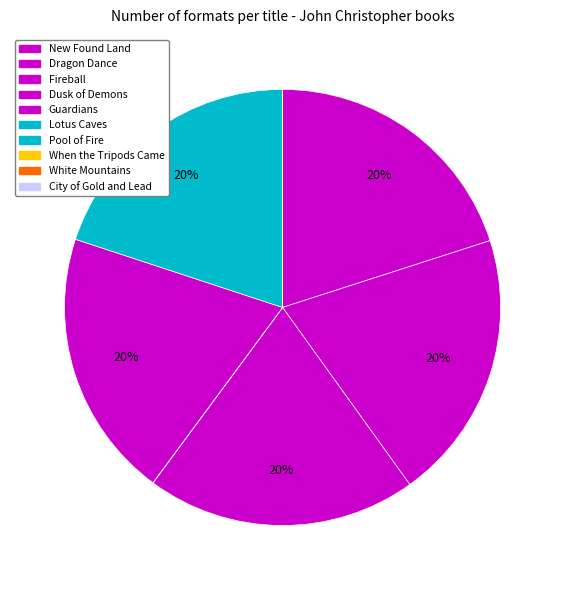

Is there a majority slice in this chart?

No